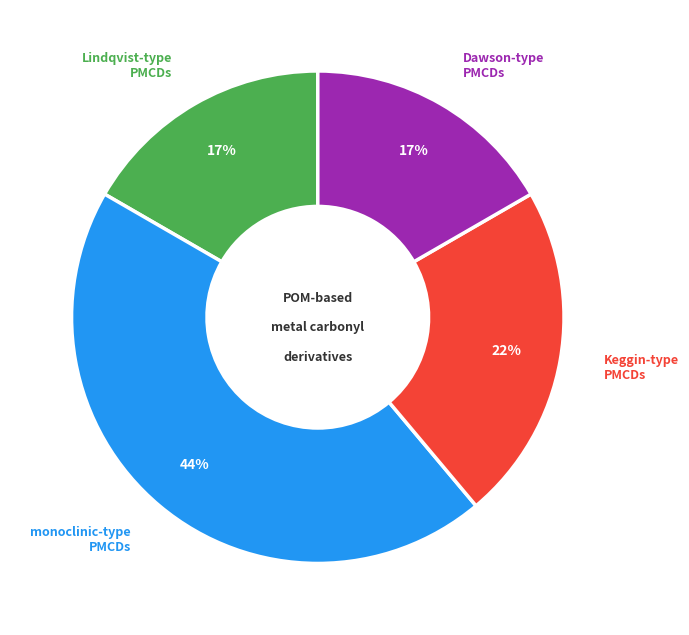

To the nearest percent, what is the average slice percentage?

25%